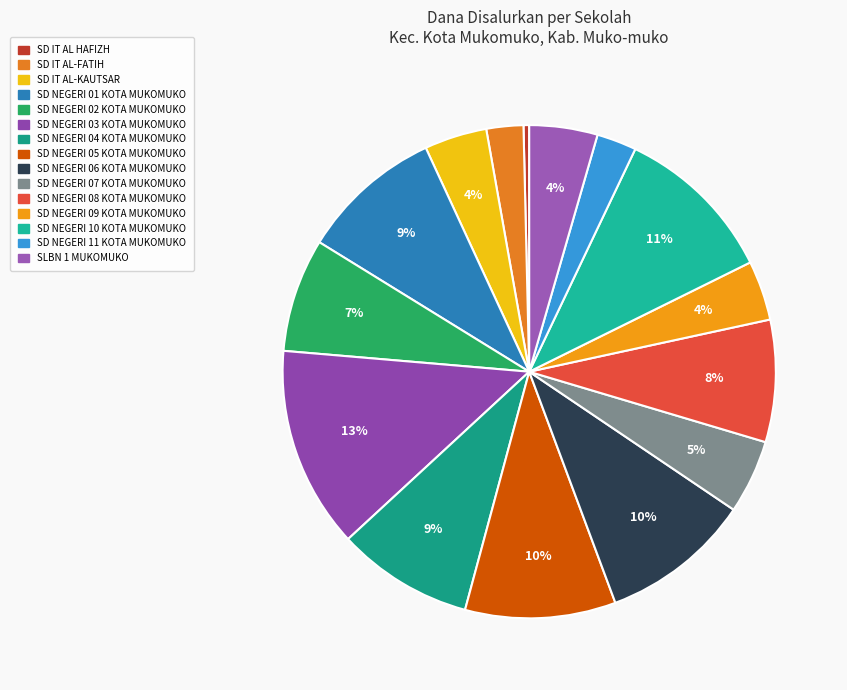

Count the number of slices in the pie.

15